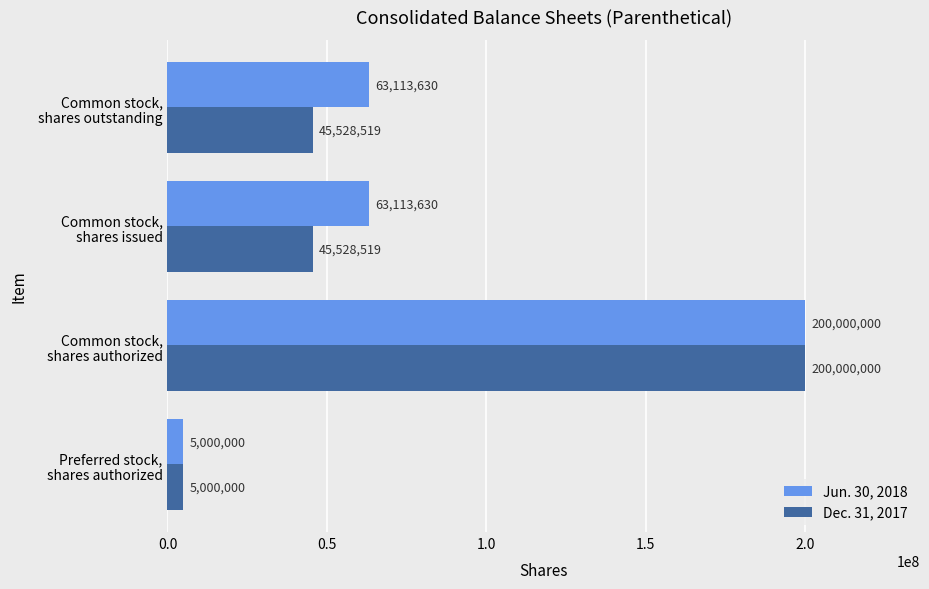

List the series in order of their overall mean, lowest first.

Dec. 31, 2017, Jun. 30, 2018